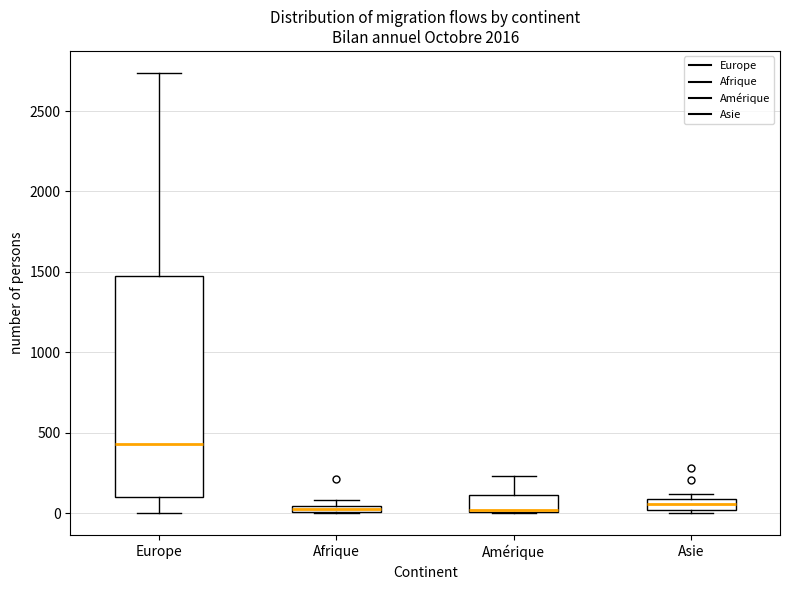

Where does the median line of the box for Asie sit on the y-axis? The values are not printed on the chart, so give them approximately, as read against the axis.

50